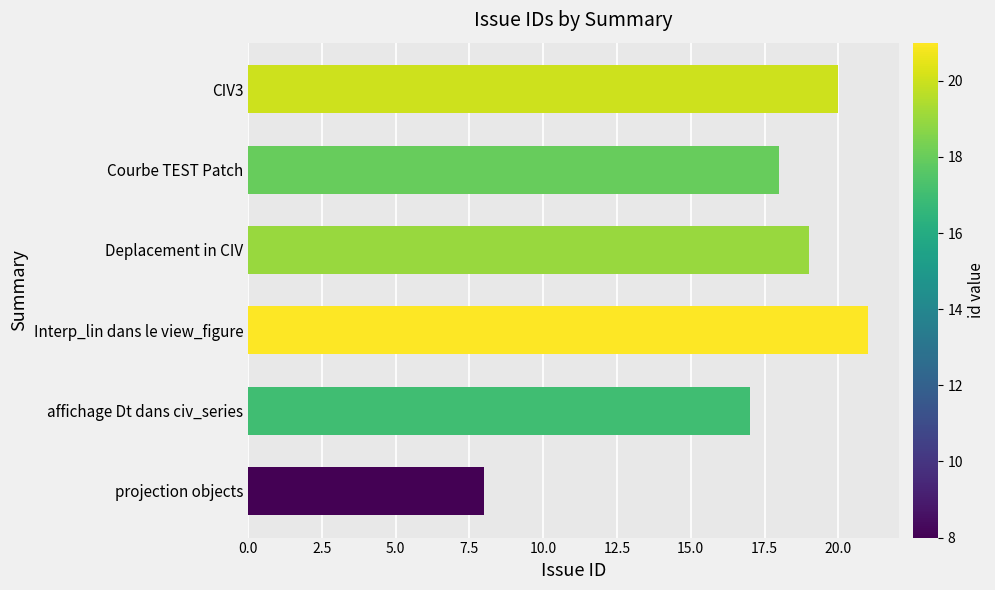

What is the sum of all values?

103